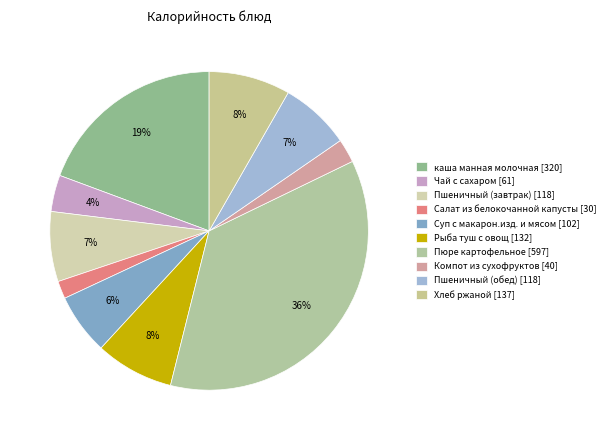

Is it true that Салат из белокочанной капусты is 8% of the pie?

False